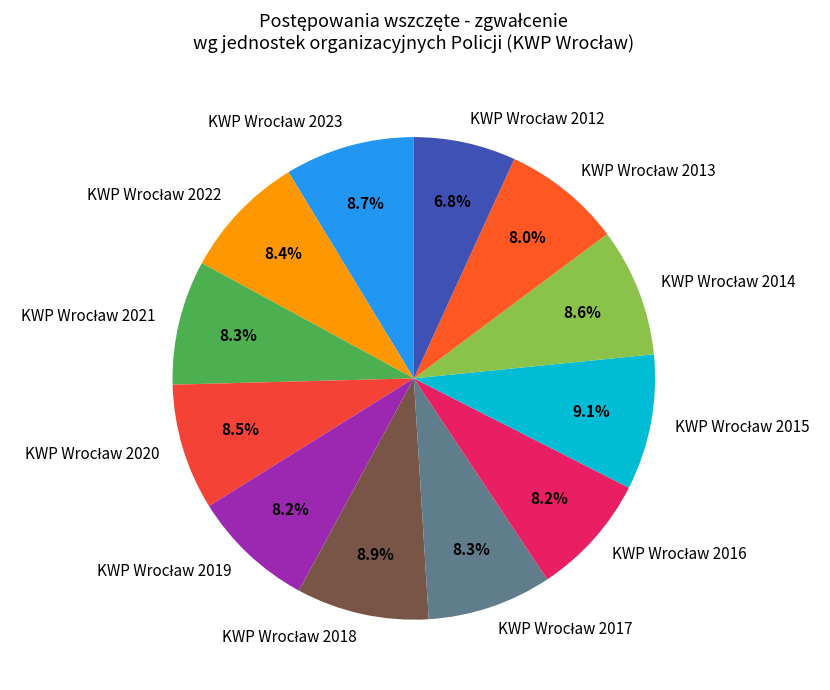

Is there any slice that represents more than half of the pie?

No